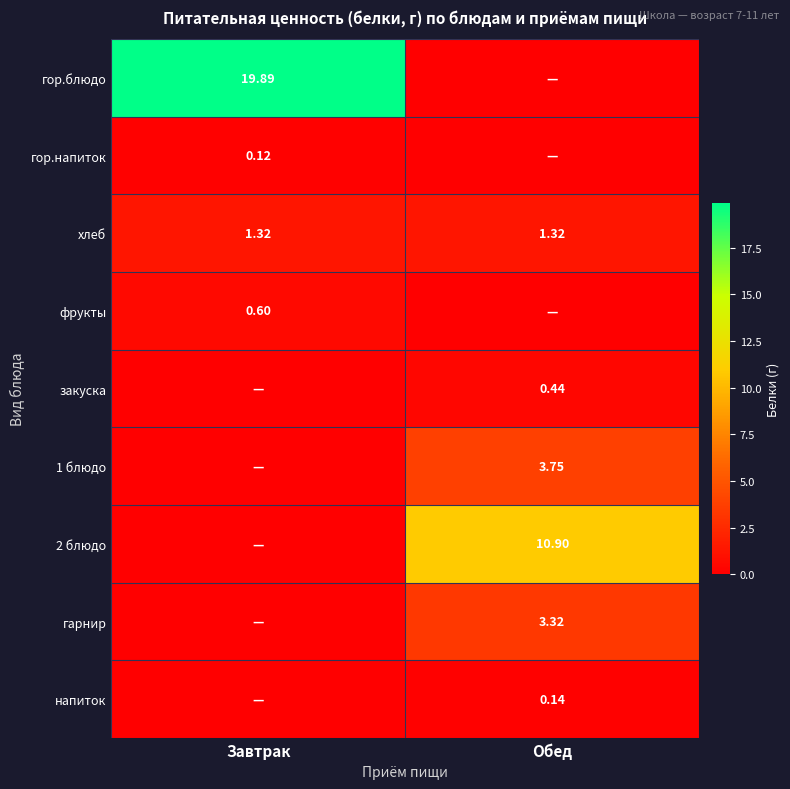

At which category is the sum across all series the highest?

Завтрак